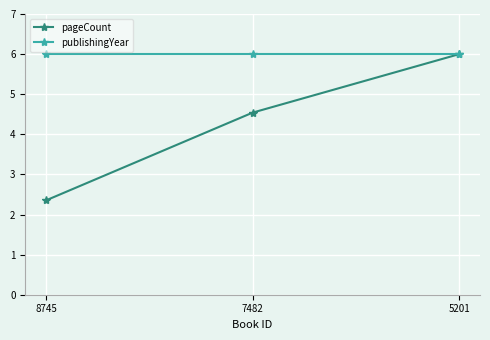

List the series in order of their overall mean, highest first.

publishingYear, pageCount